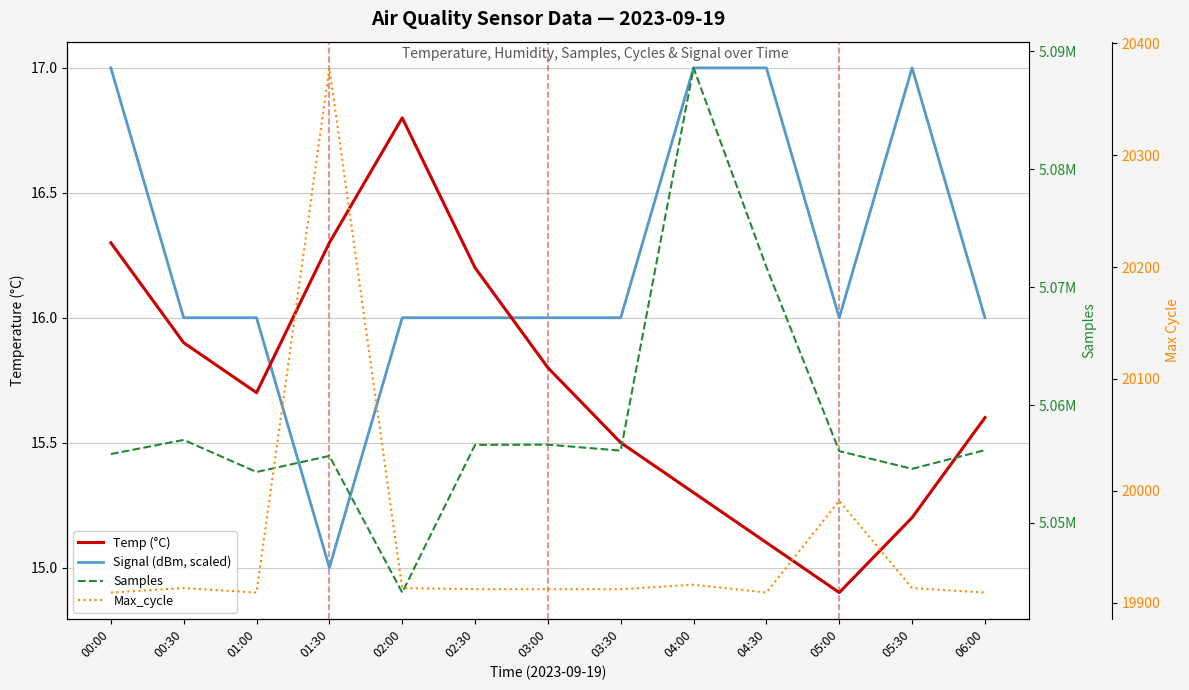

What is the label of the 10th point from the left?

04:30